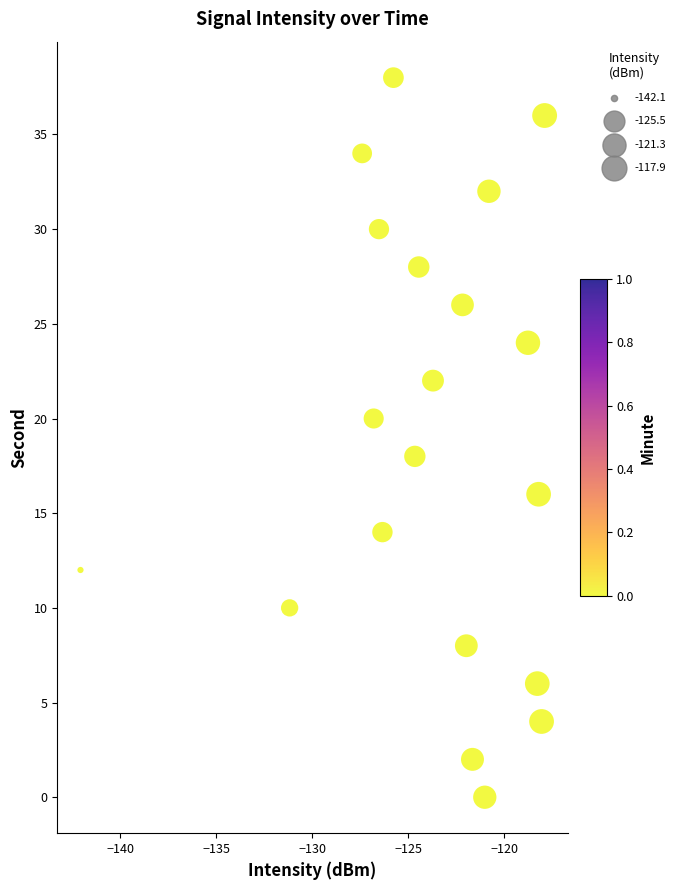

What is the range of Y values (max minus min)?

38